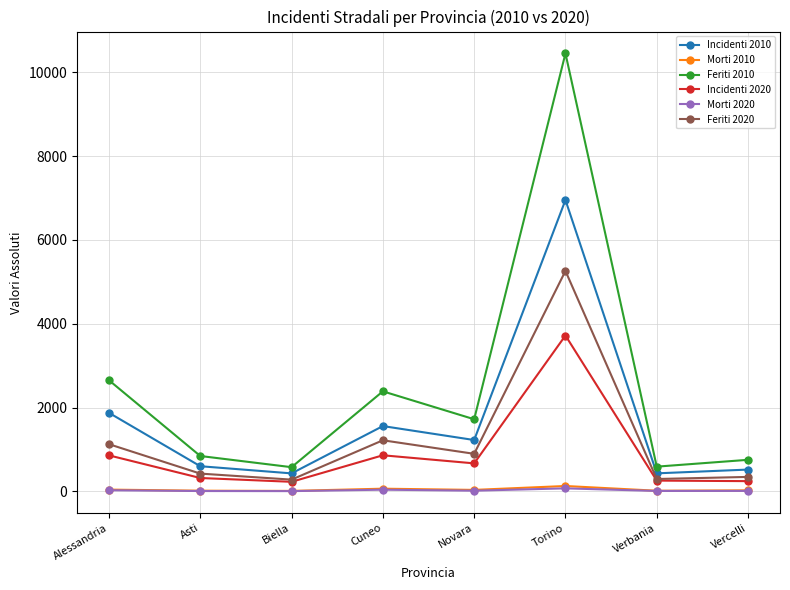

The value of Incidenti 2010 at Torino is 11632. True or false?

False